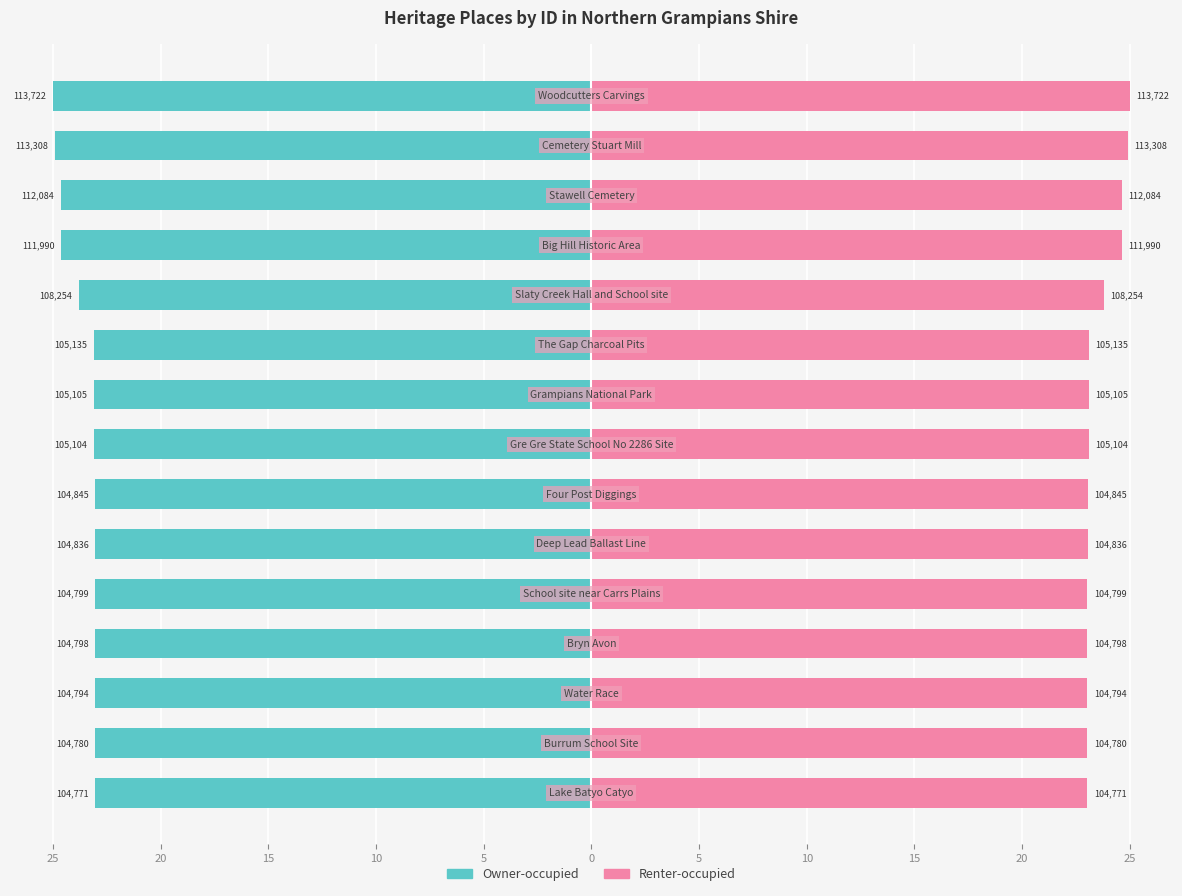

How many bars are there in each group?

2